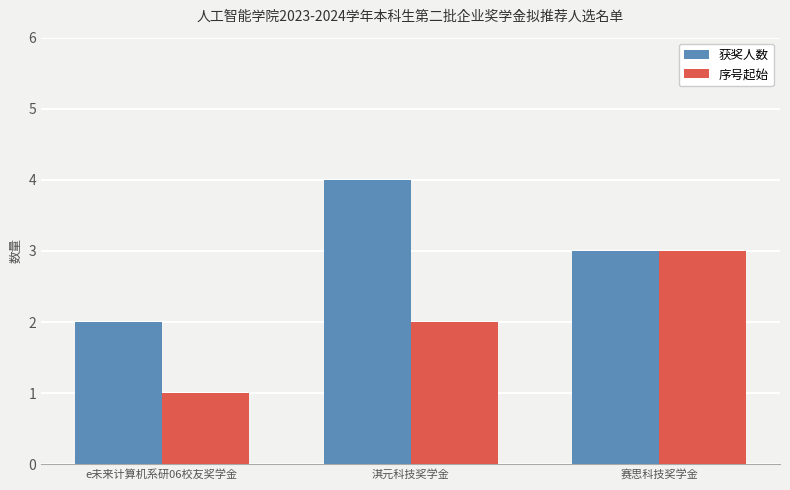

Which label corresponds to the largest value in the chart?

淇元科技奖学金